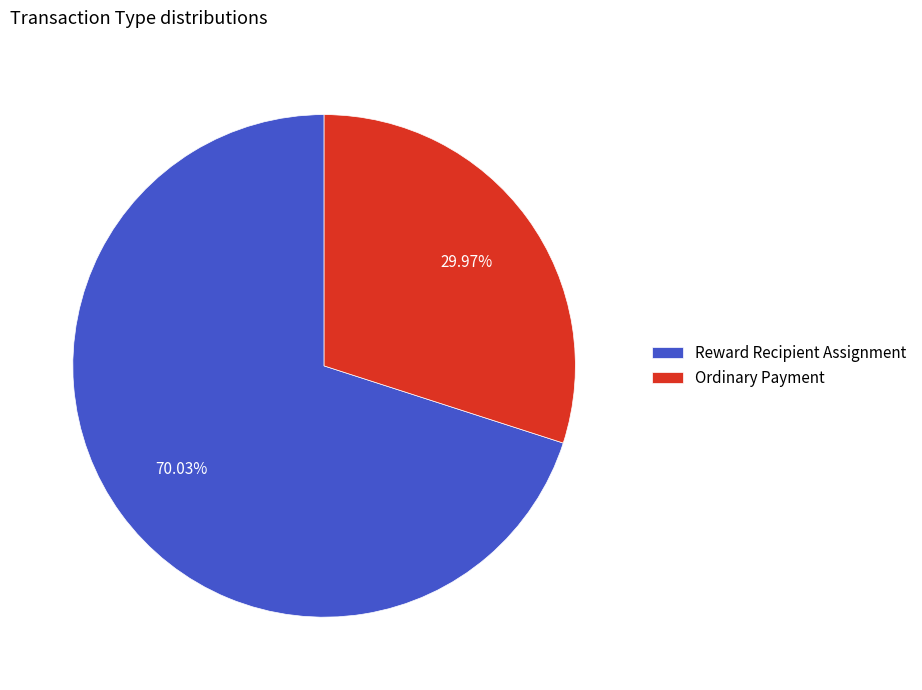

Between Ordinary Payment and Reward Recipient Assignment, which is larger?

Reward Recipient Assignment